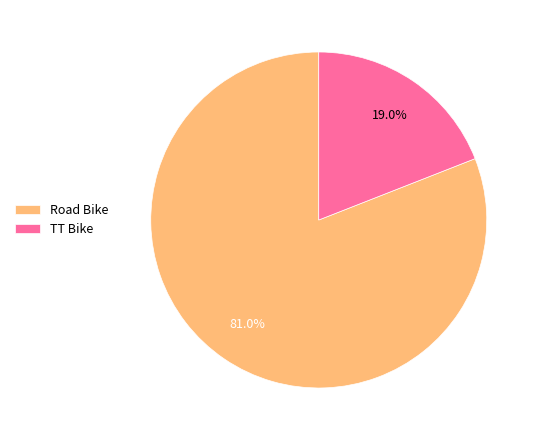

True or false: TT Bike accounts for 19% of the total.

True